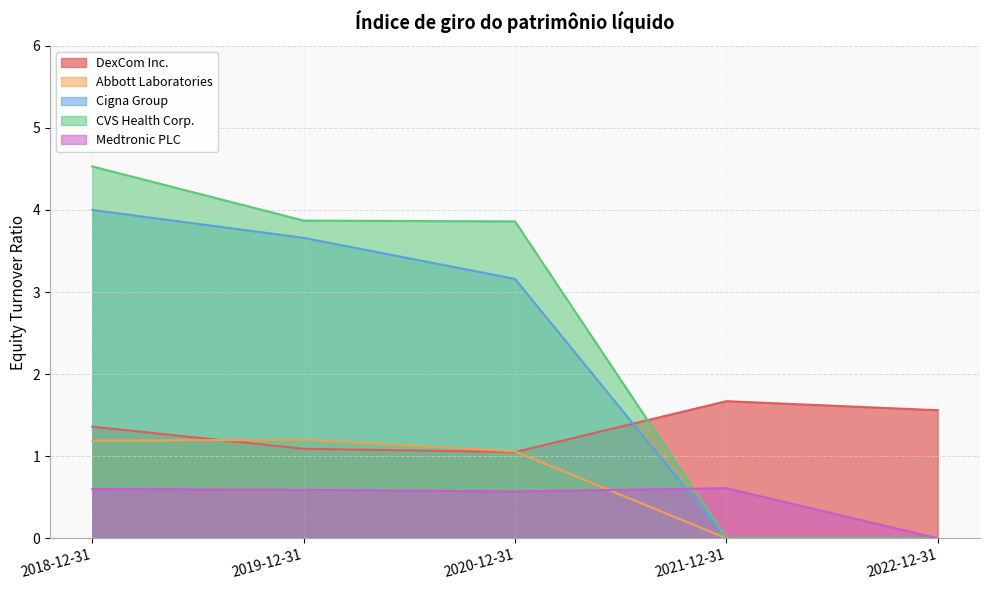

How many distinct data groups are displayed?

5